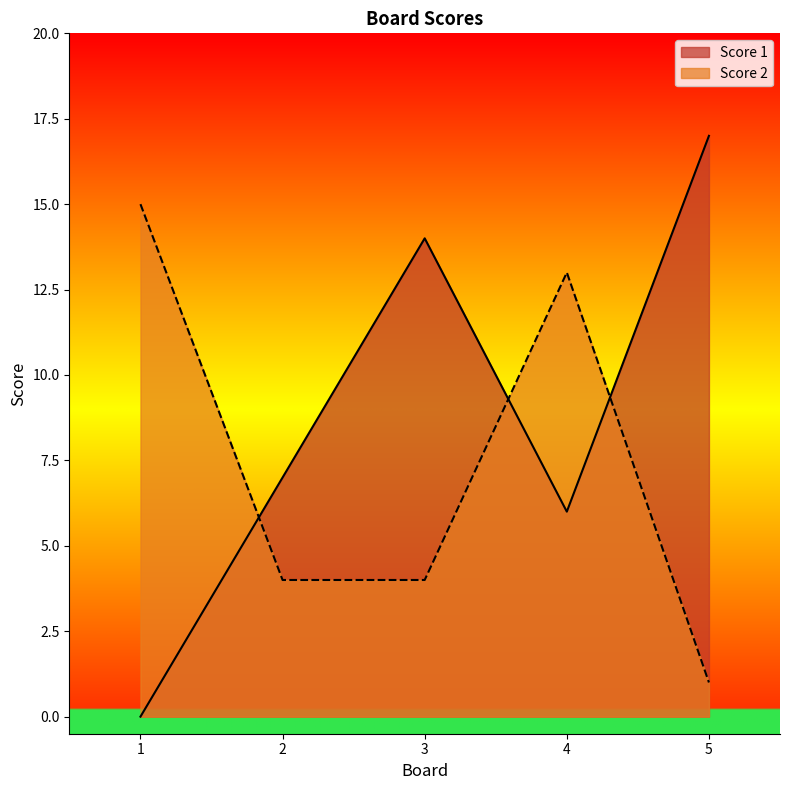

Which has a higher value, 3 or 4?

3